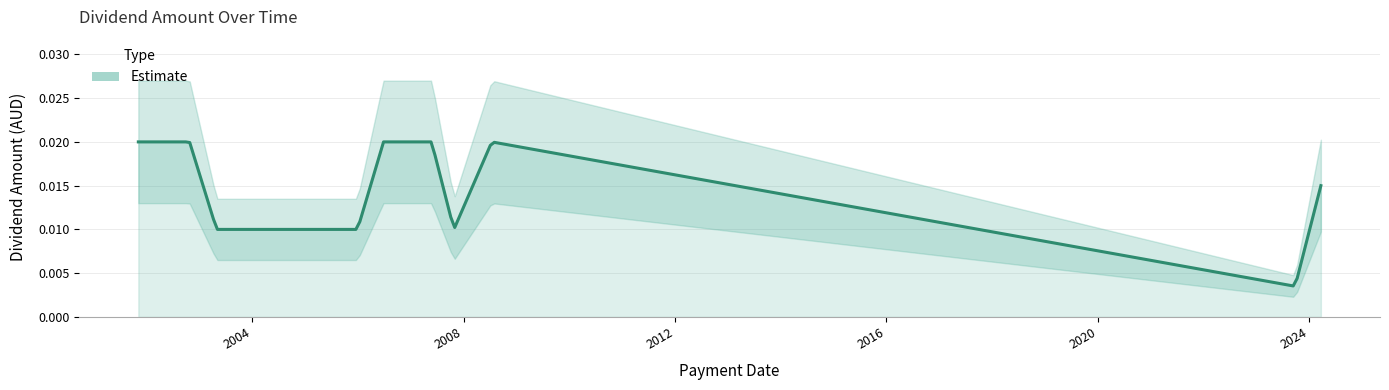

What is the sum of all values?

0.2